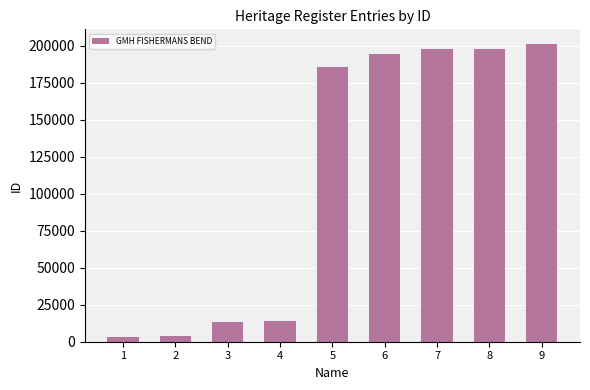

The chart shows a value of 311948 at 5. True or false?

False